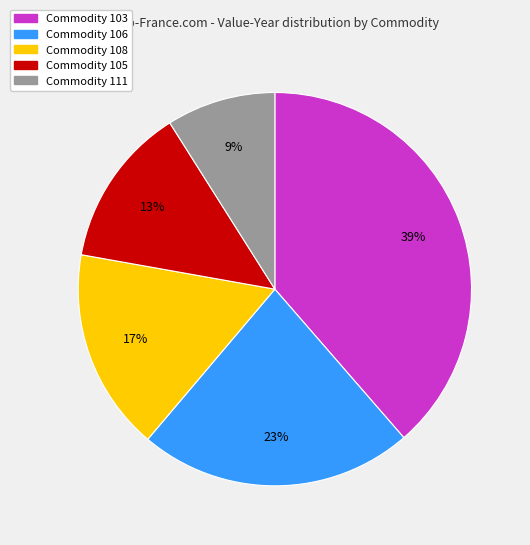

To the nearest percent, what is the average slice percentage?

20%